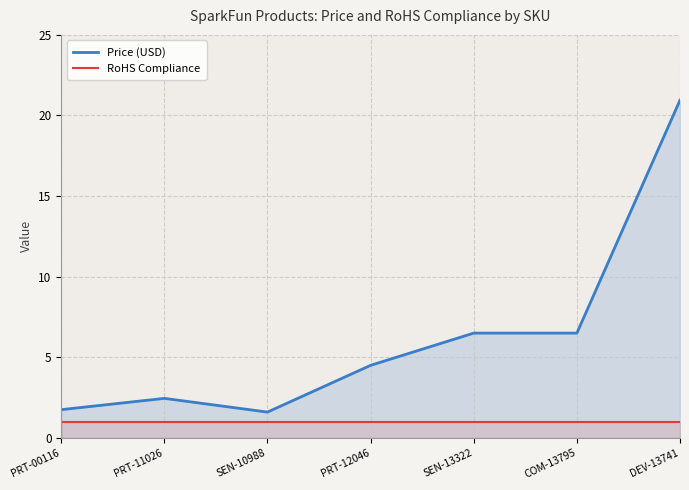

Rank the series by their maximum value, from highest to lowest.

Price (USD), RoHS Compliance